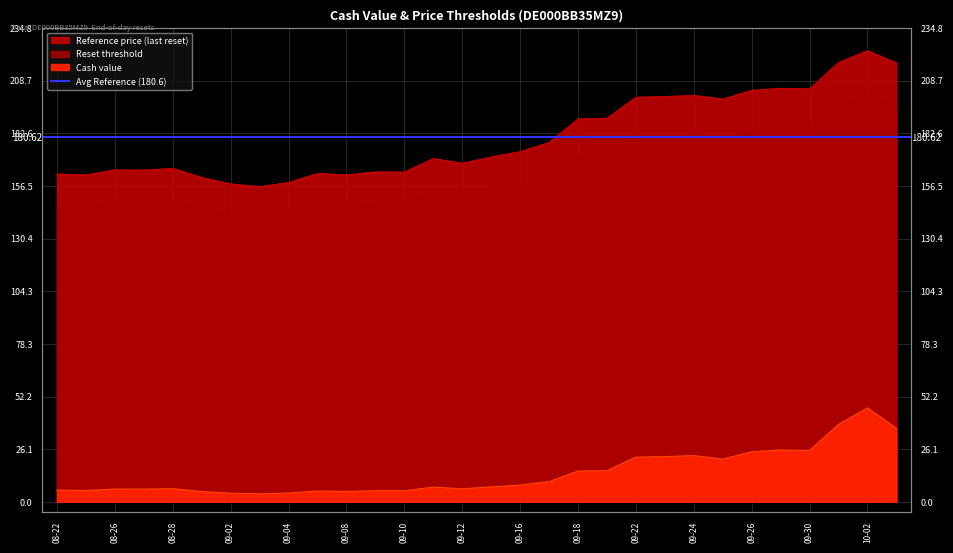

What is the smallest value displayed?

4.0